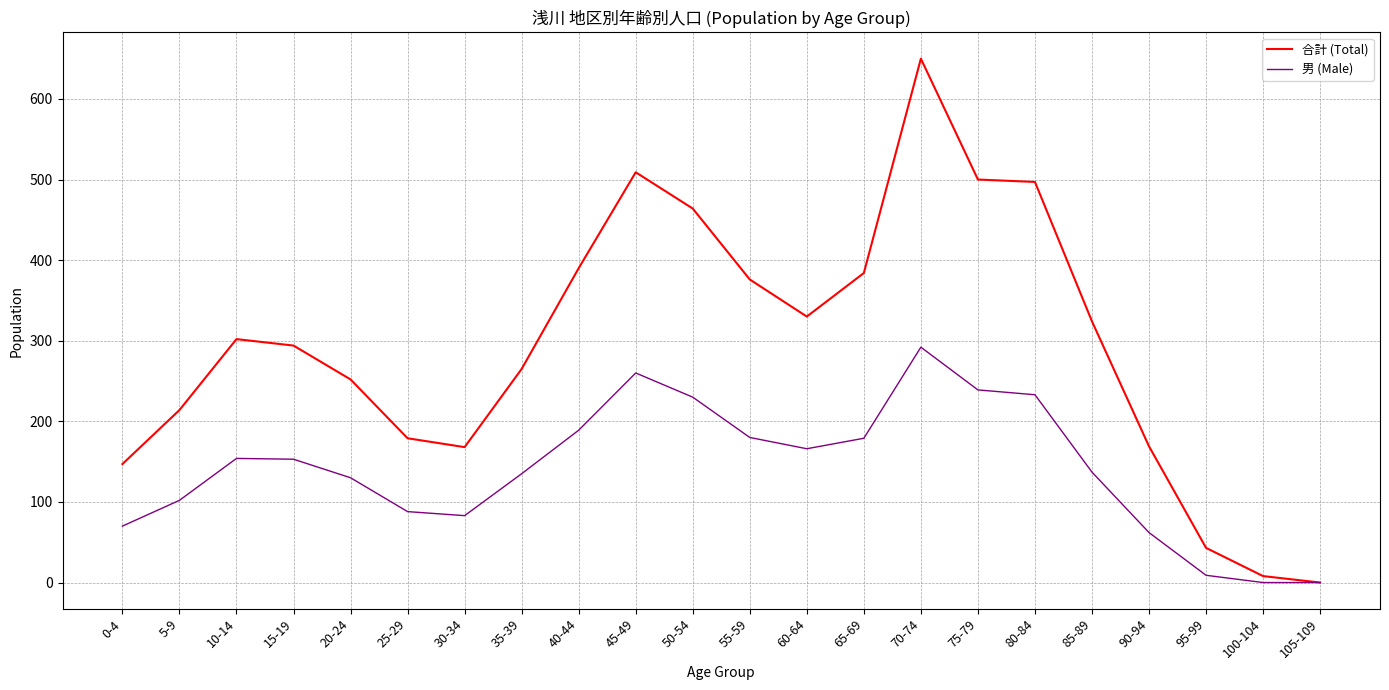

What are all the series names shown in the legend?

合計 (Total), 男 (Male)